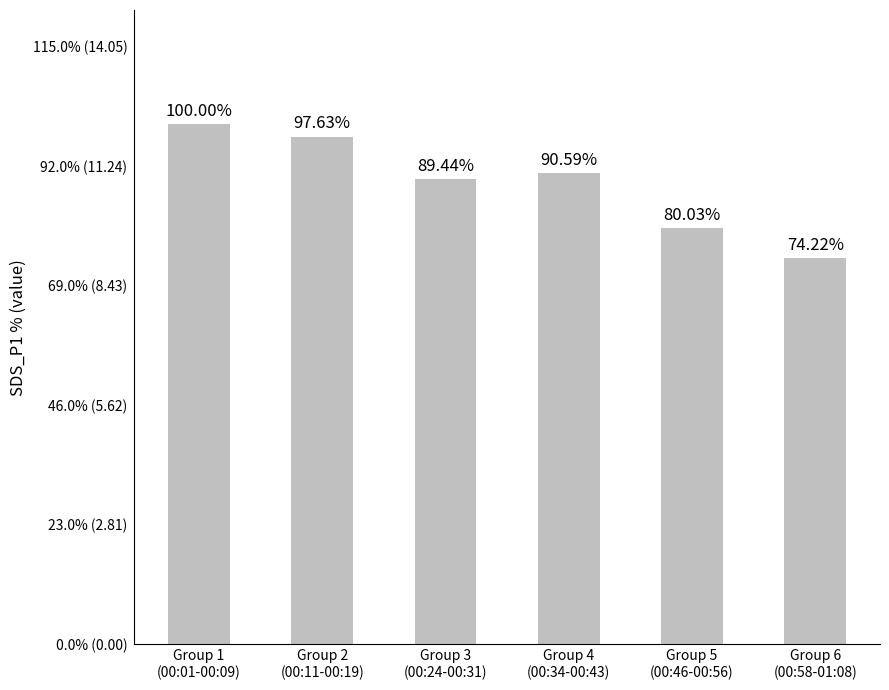

Are the bars horizontal?

No